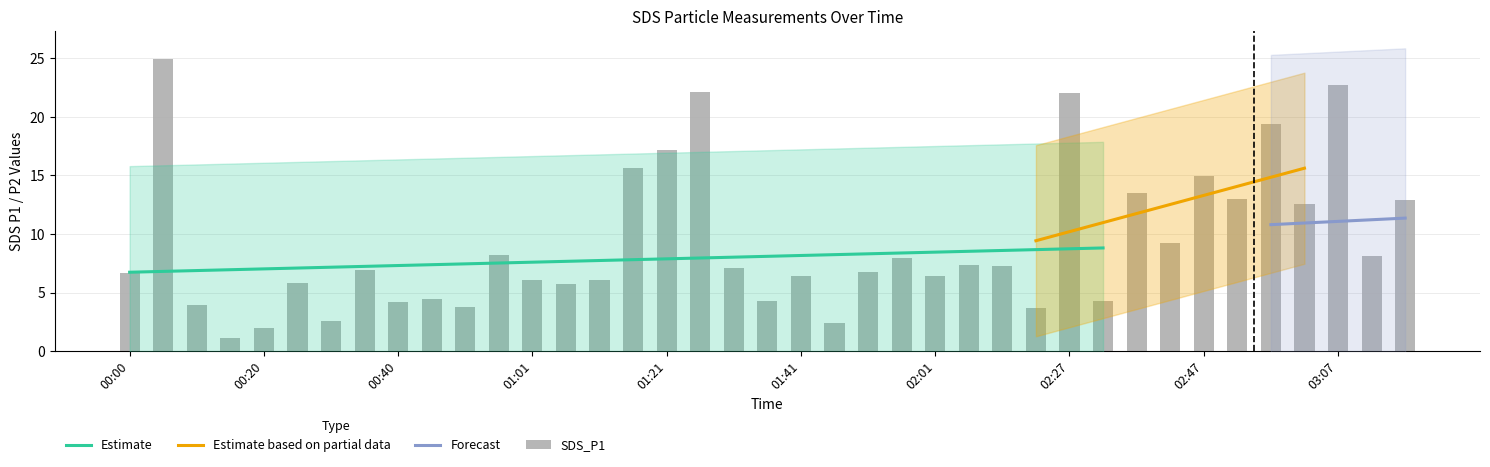

Approximately how many times larger is the value at 01:41 compared to 00:40?

1.5